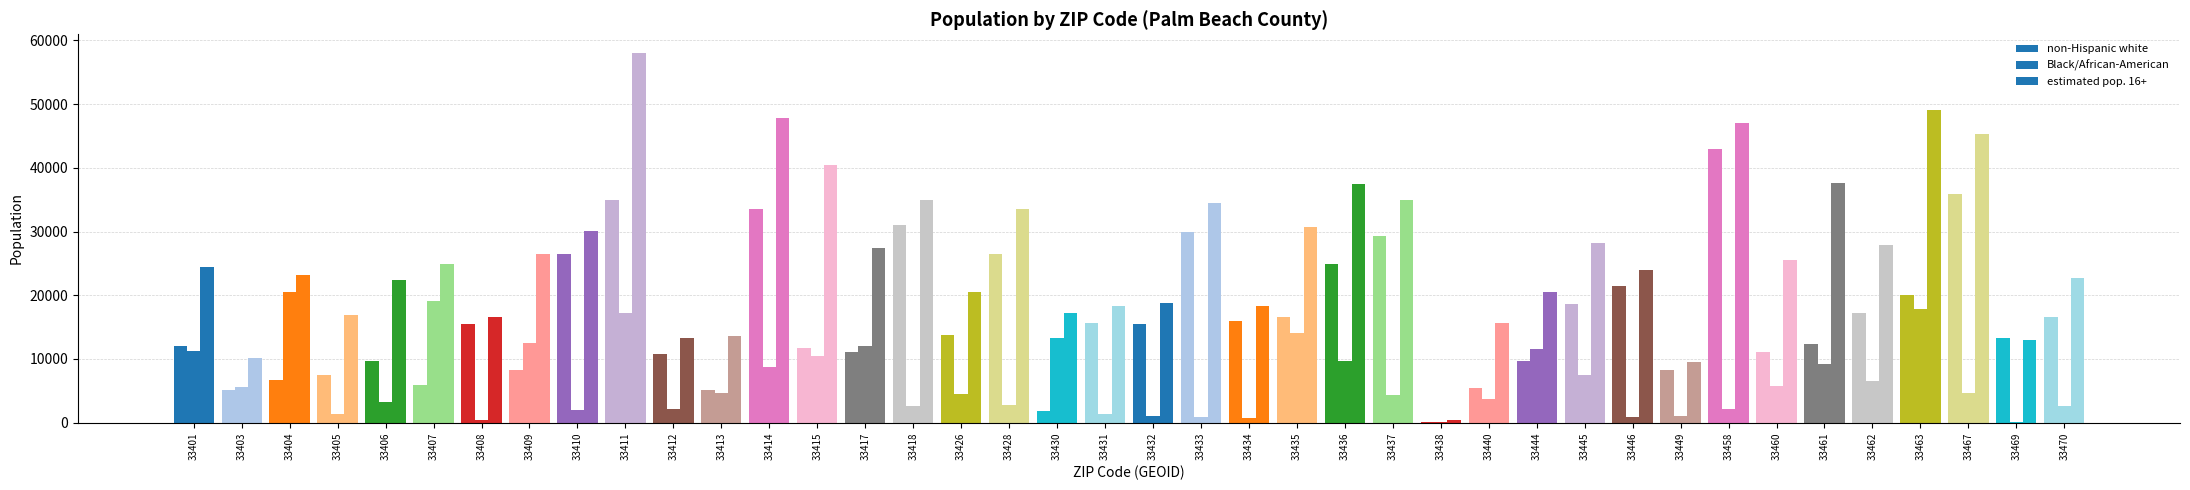

Which category has the highest value across all series?

33411